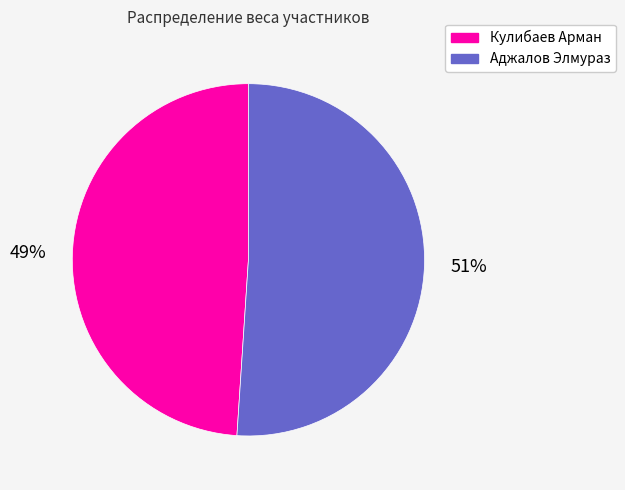

How many slices are in this pie chart?

2